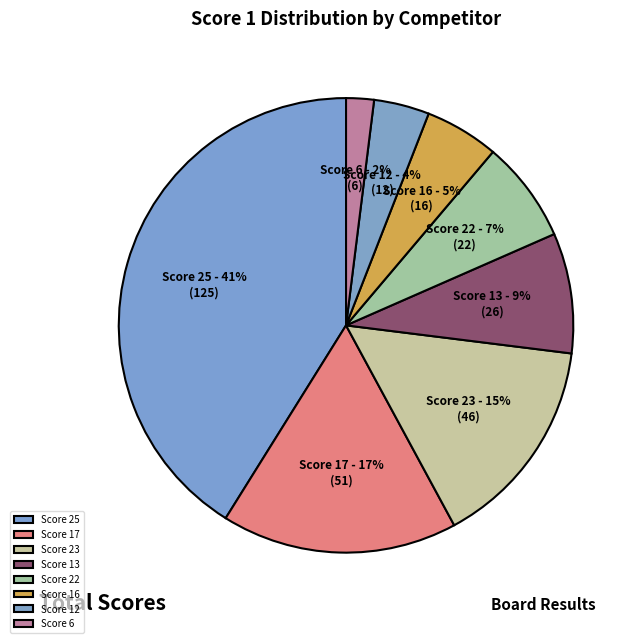

Between Score 17 and Score 23, which is larger?

Score 17